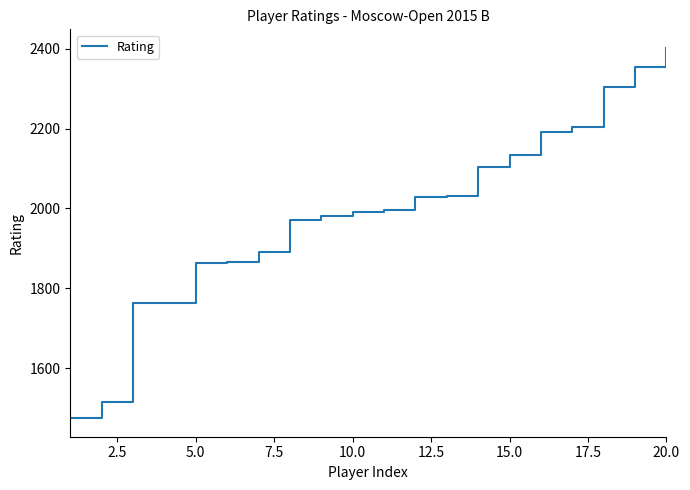

What is the difference between the maximum and minimum values?

927